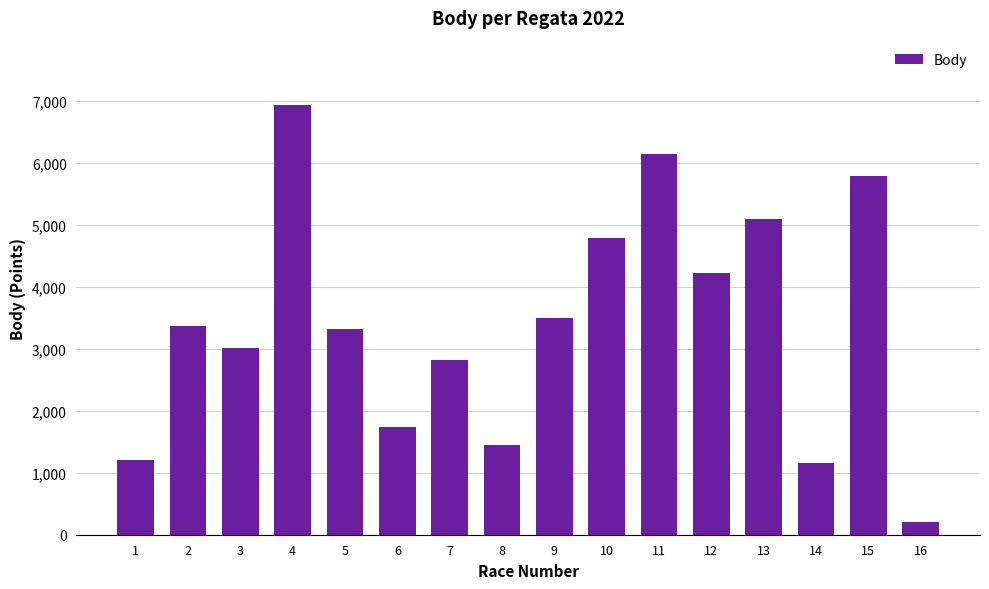

What is the sum of the values at 14 and 8?

2600